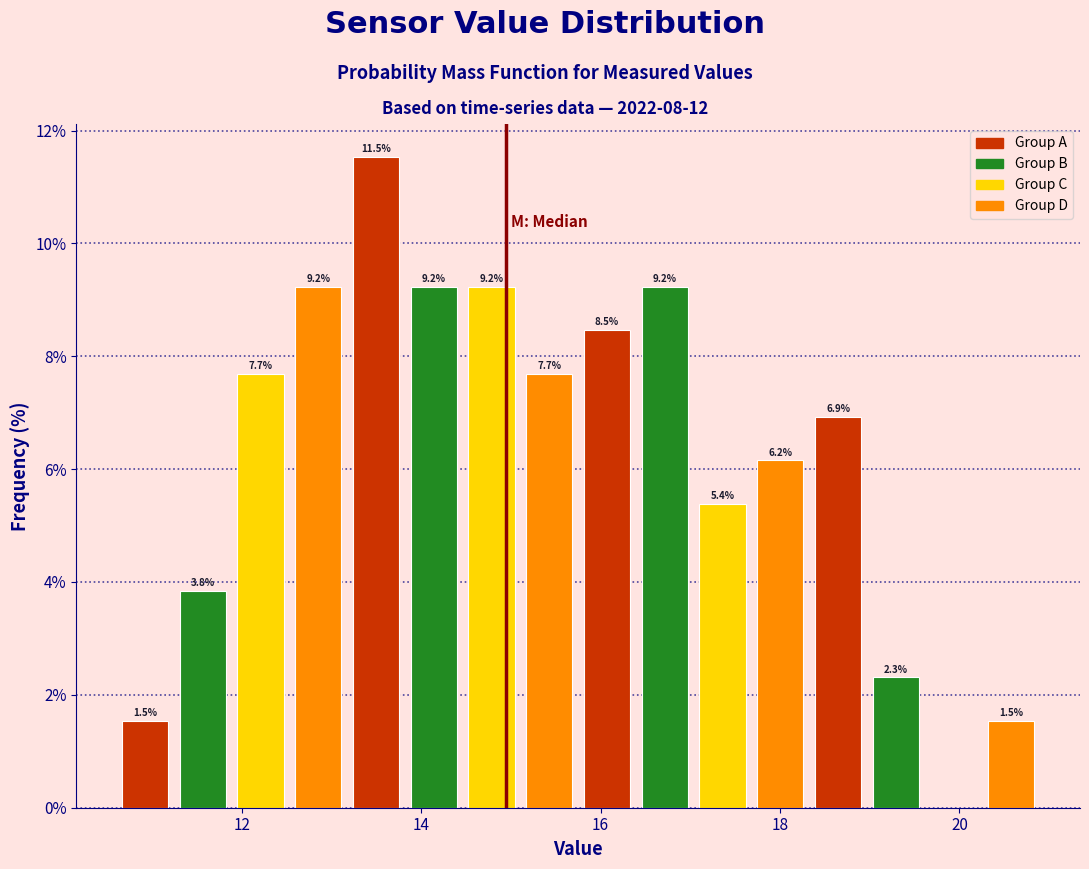

Read against the x-axis, roughly where is the centre of the tallest bar?

13.4